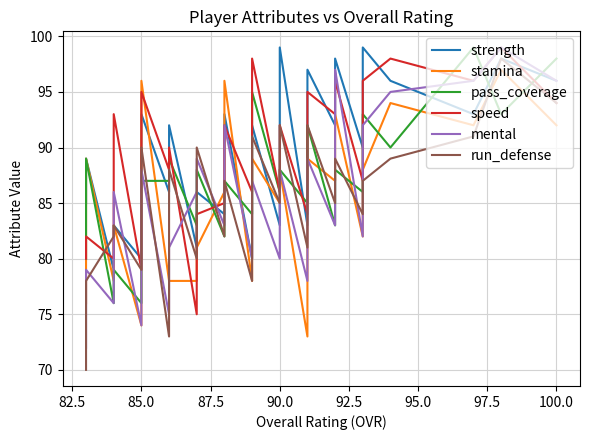

How many data points does each series have?

40